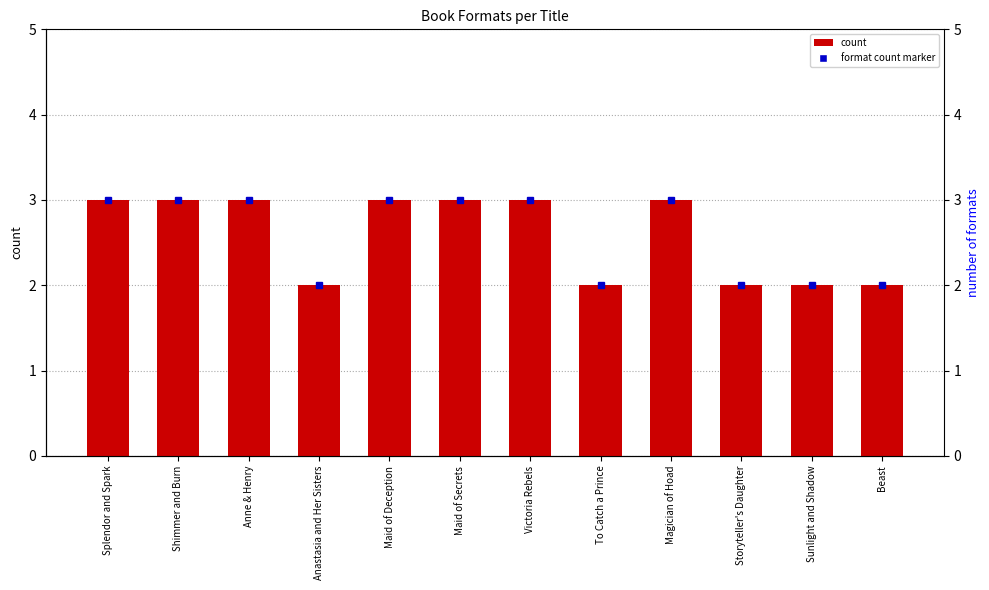

What is the sum of the values at Maid of Deception and Storyteller's Daughter?

5